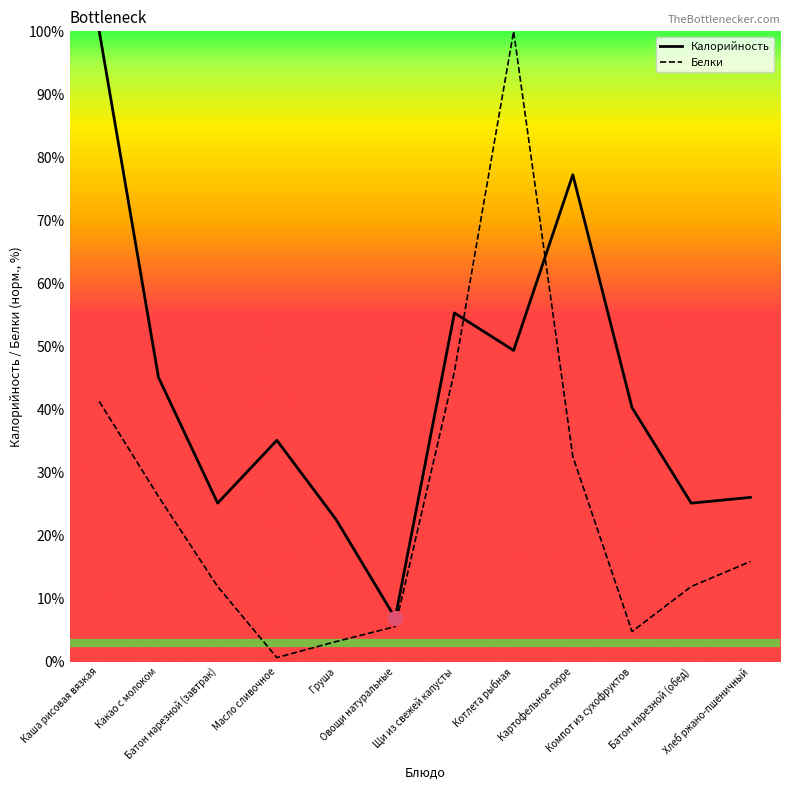

What is the value of the Калорийность point at the 11th from the left?

25.1